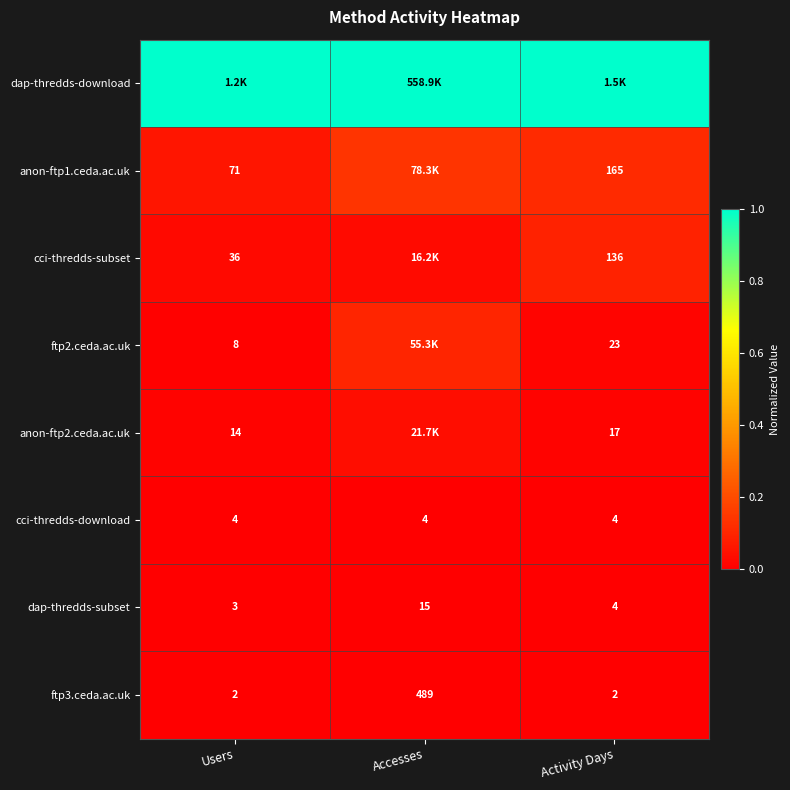

Count the number of categories in the chart.

3